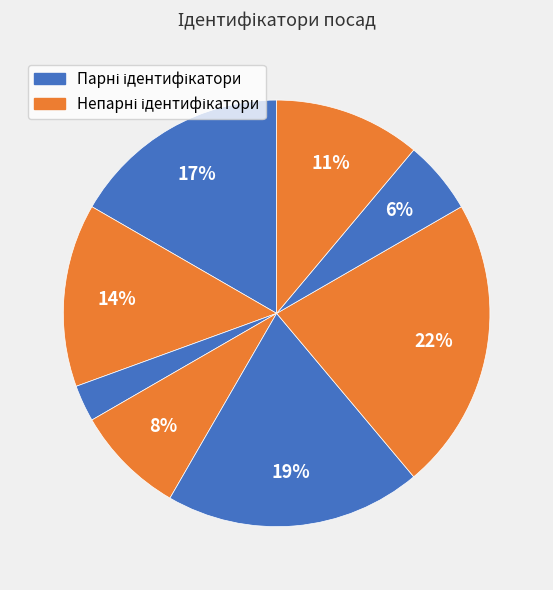

How many segments does this pie chart have?

8